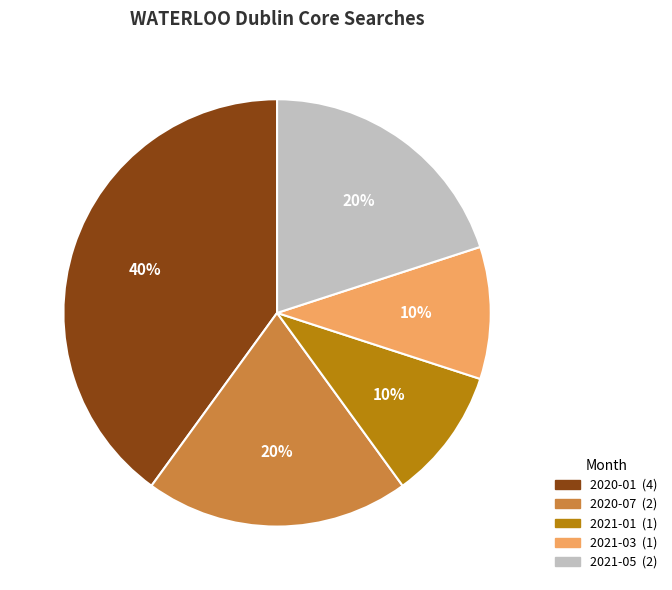

Does any single category account for the majority?

No